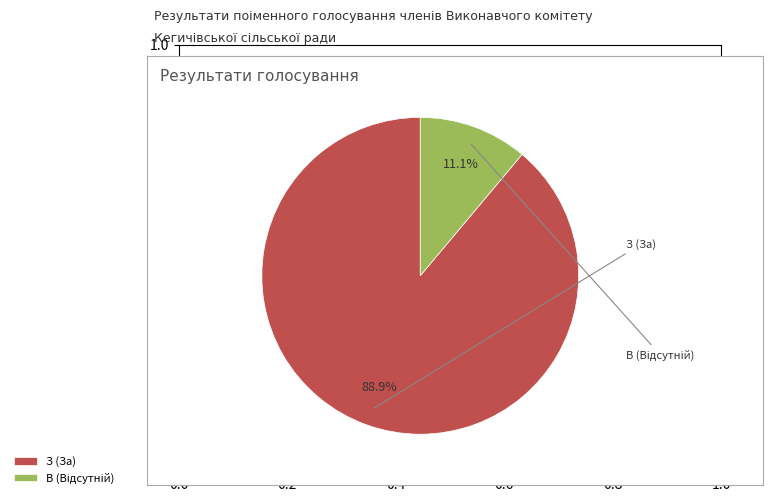

Which category has the biggest portion of the pie?

З (За)